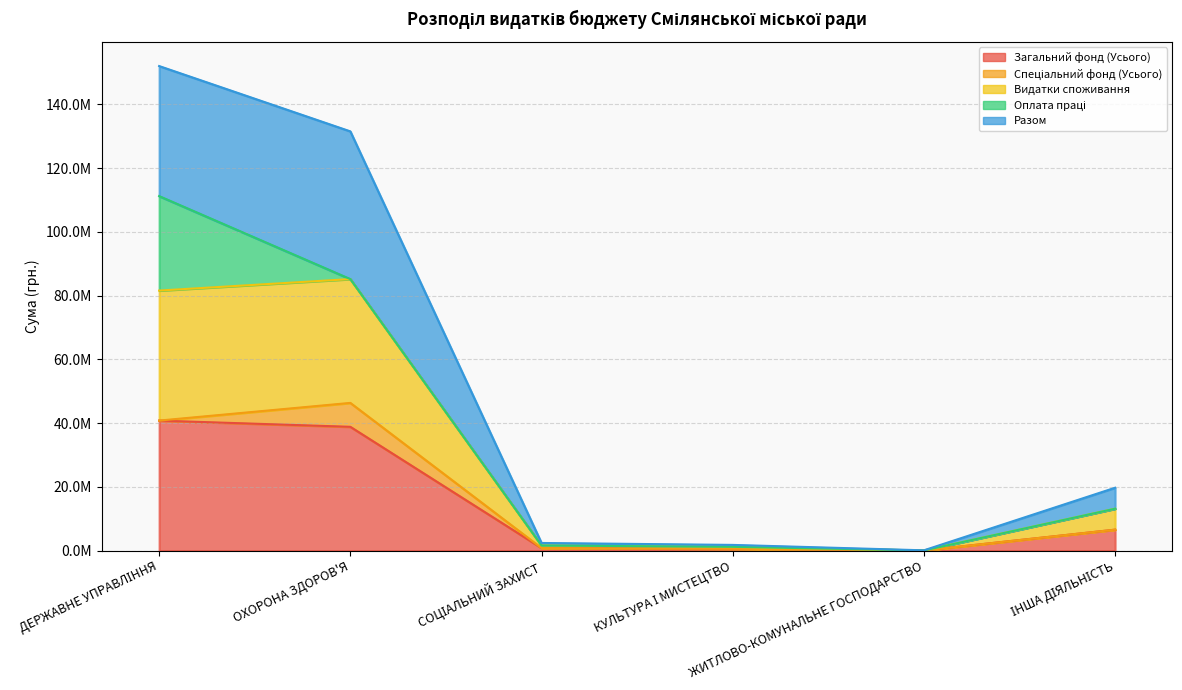

How many data points in Разом are less than 6577600?

3